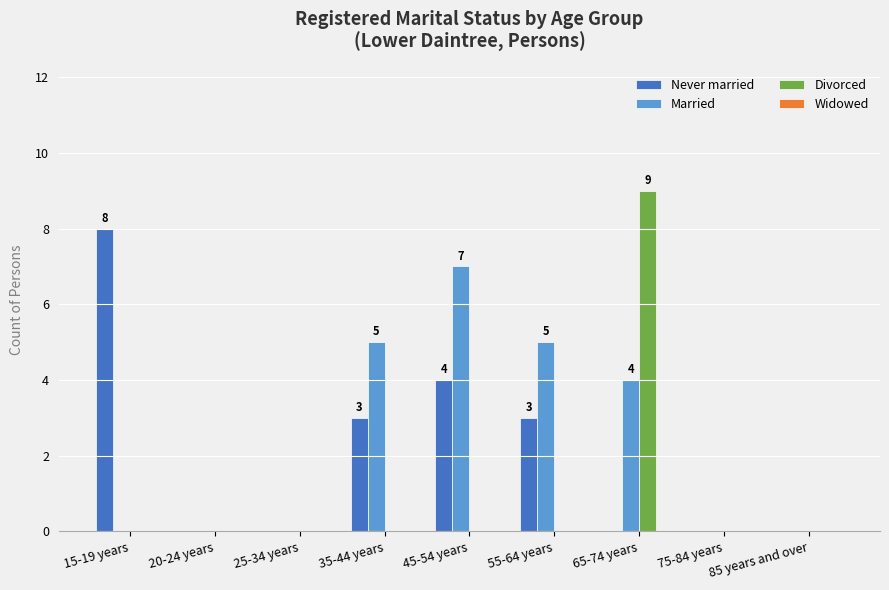

Are the bars horizontal?

No